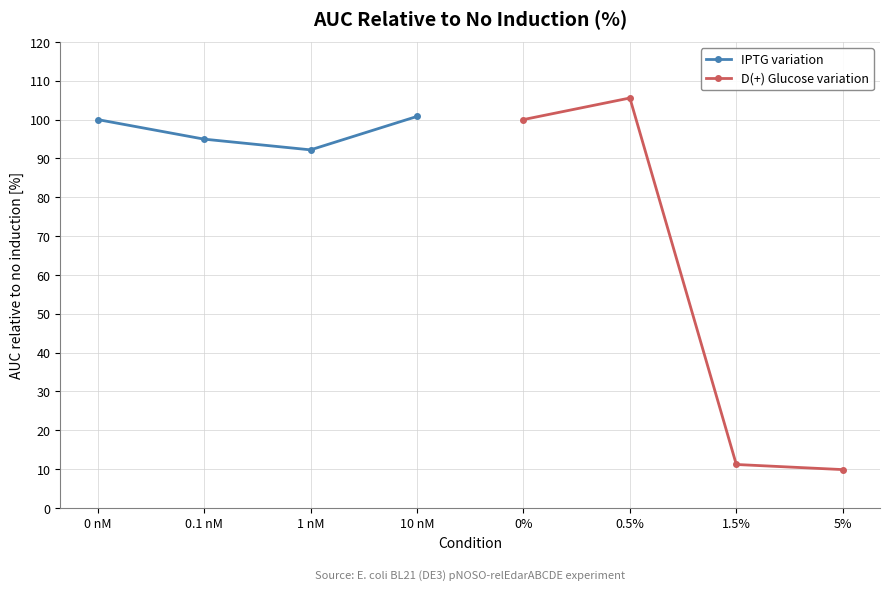

True or false: IPTG variation has more than 2 interior local peaks.

False